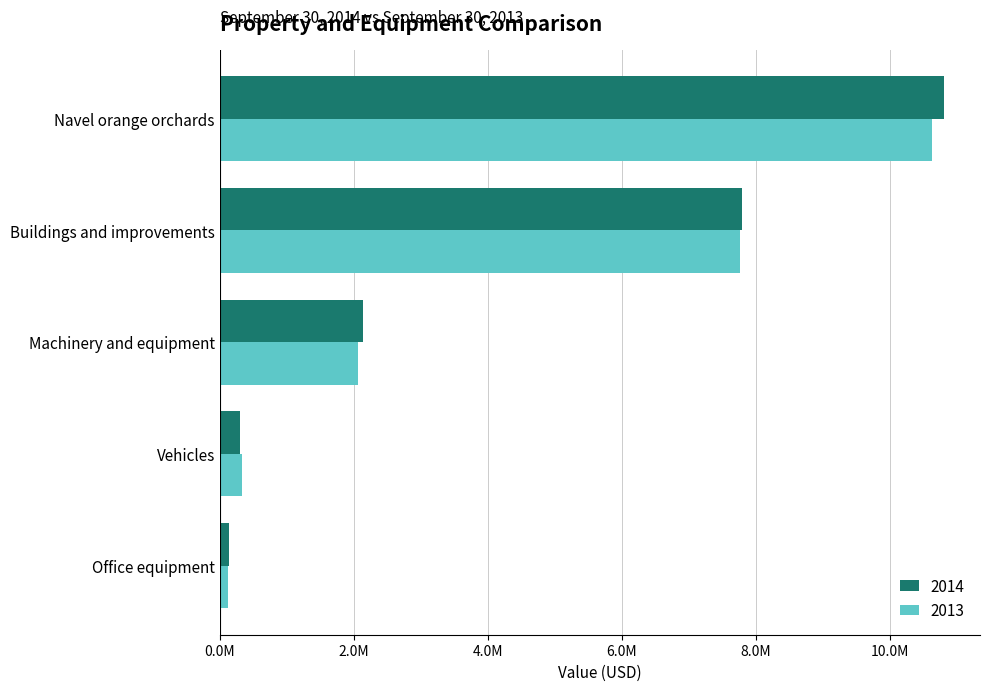

Which series has the largest range (max minus min)?

2014